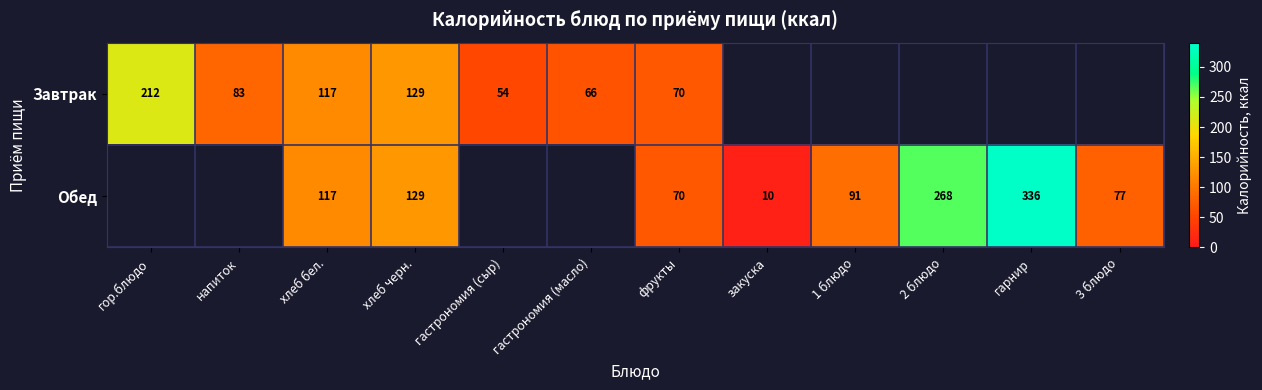

True or false: Обед has a value of 20.4 at 3 блюдо.

False